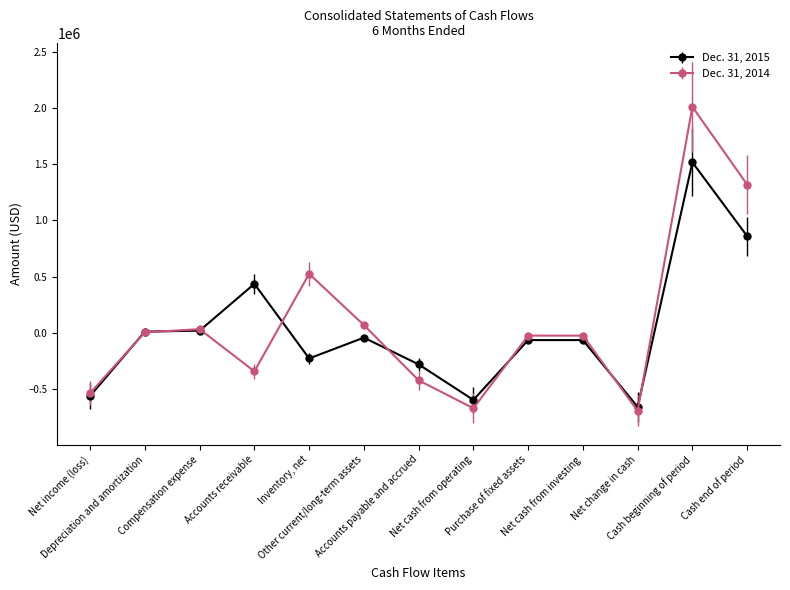

Rank the series by their maximum value, from highest to lowest.

Dec. 31, 2014, Dec. 31, 2015